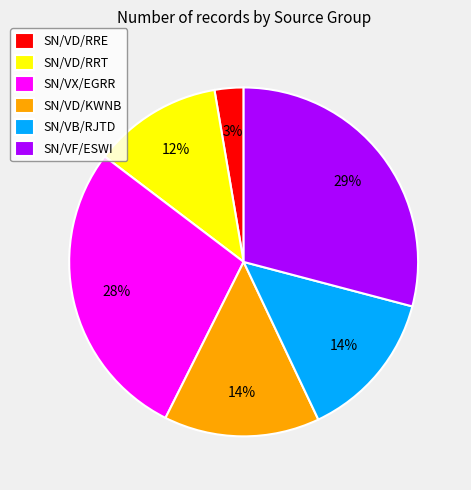

Which has a higher value, SN/VD/KWNB or SN/VD/RRT?

SN/VD/KWNB